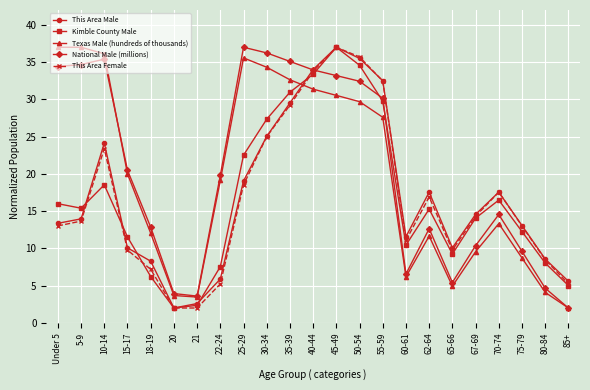

Where do This Area Female and Kimble County Male first cross each other?

5-9 and 10-14